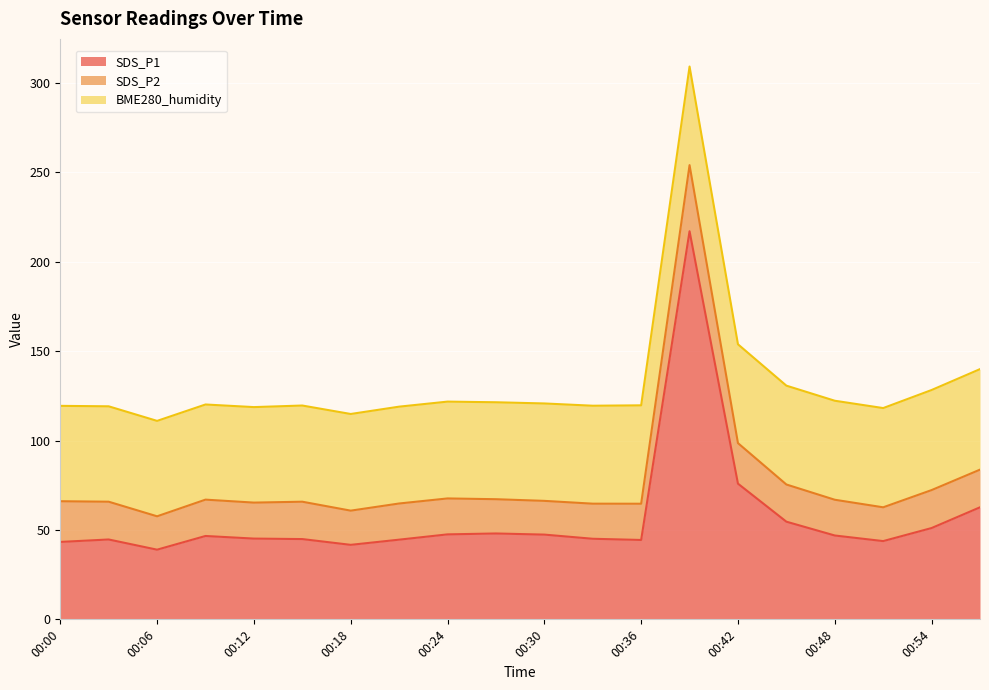

Which label corresponds to the largest value in the chart?

00:39